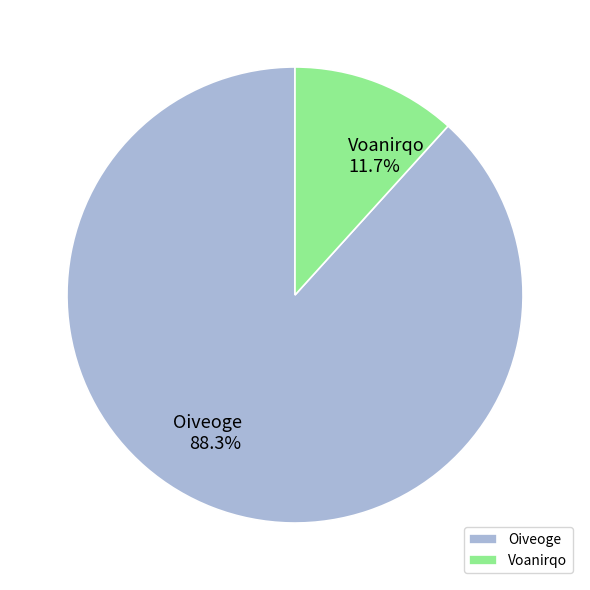

Does Oiveoge account for over 50% of the chart?

Yes